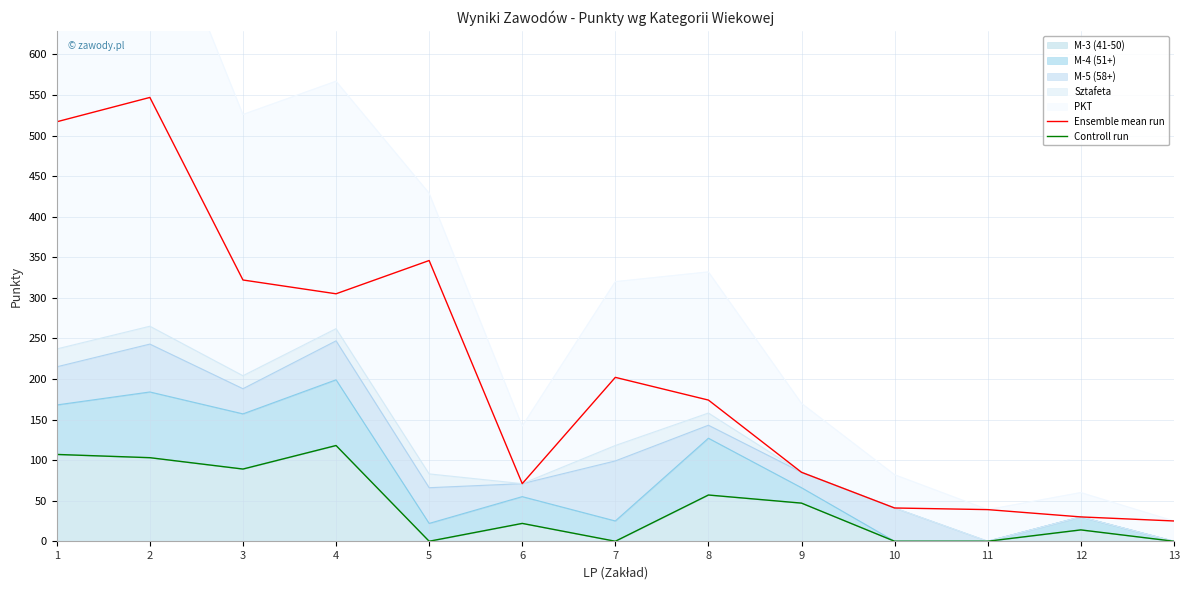

Where is the first local maximum for Controll run?

4